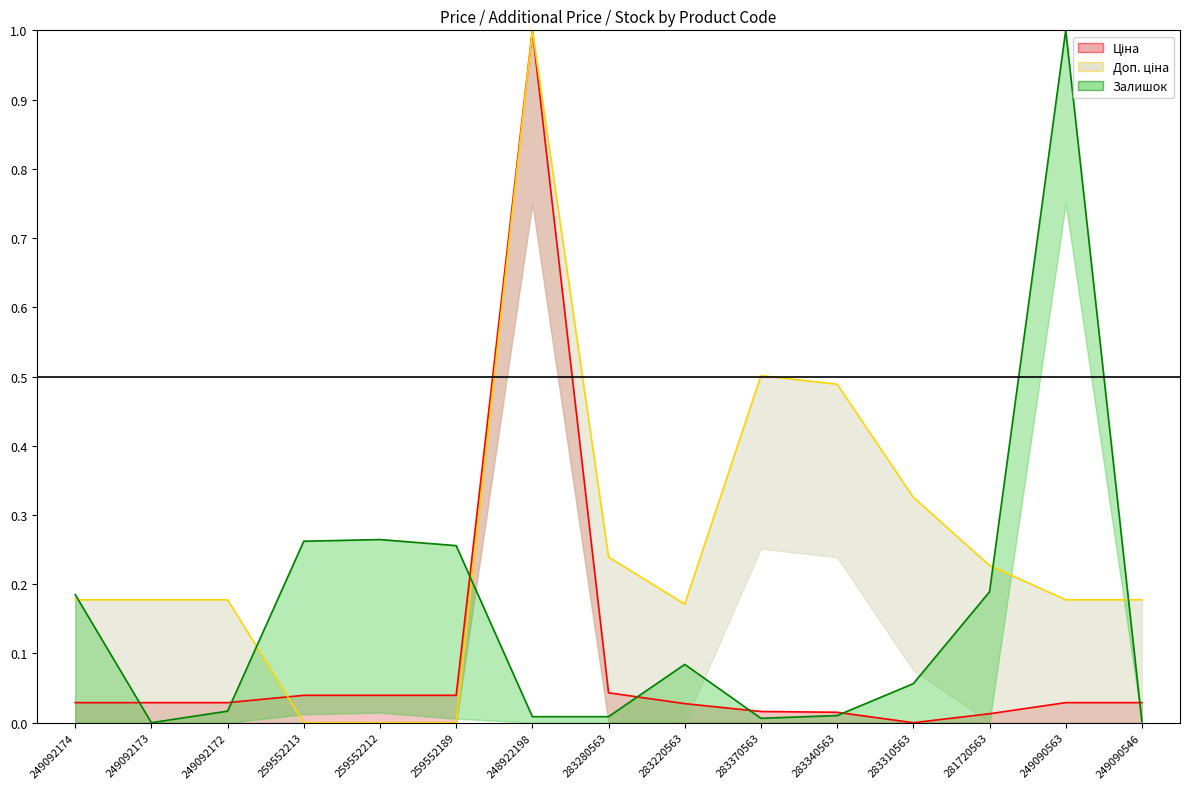

At which category does Доп. ціна reach its first local peak?

248922198